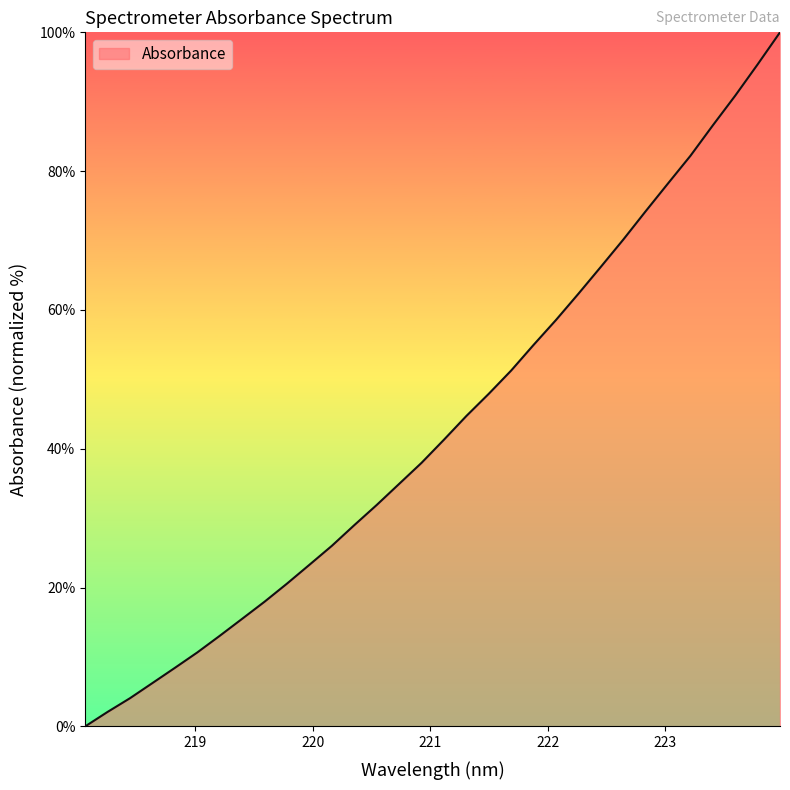

Reading right to left, transcribe all the data shown in this chart.

100.0	95.4	90.9	86.6	82.2	78.2	74.2	70.1	66.2	62.3	58.6	55.0	51.3	47.9	44.7	41.3	38.0	34.9	31.9	29.0	26.0	23.3	20.6	18.0	15.5	13.1	10.7	8.4	6.2	4.1	2.1	0.0